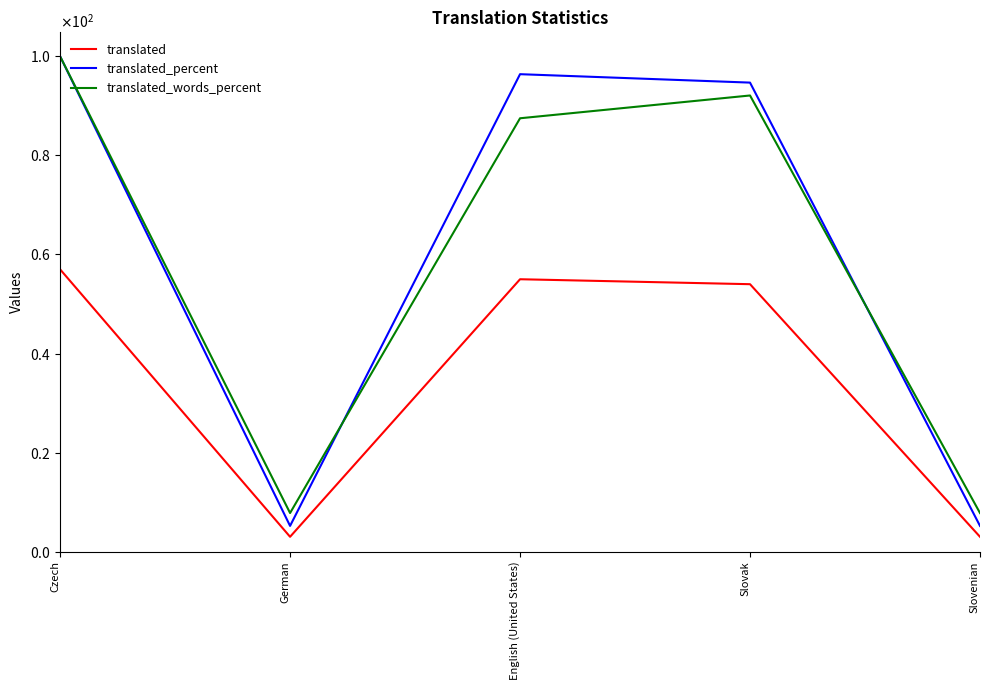

The value of translated at Slovenian is 1.4. True or false?

False